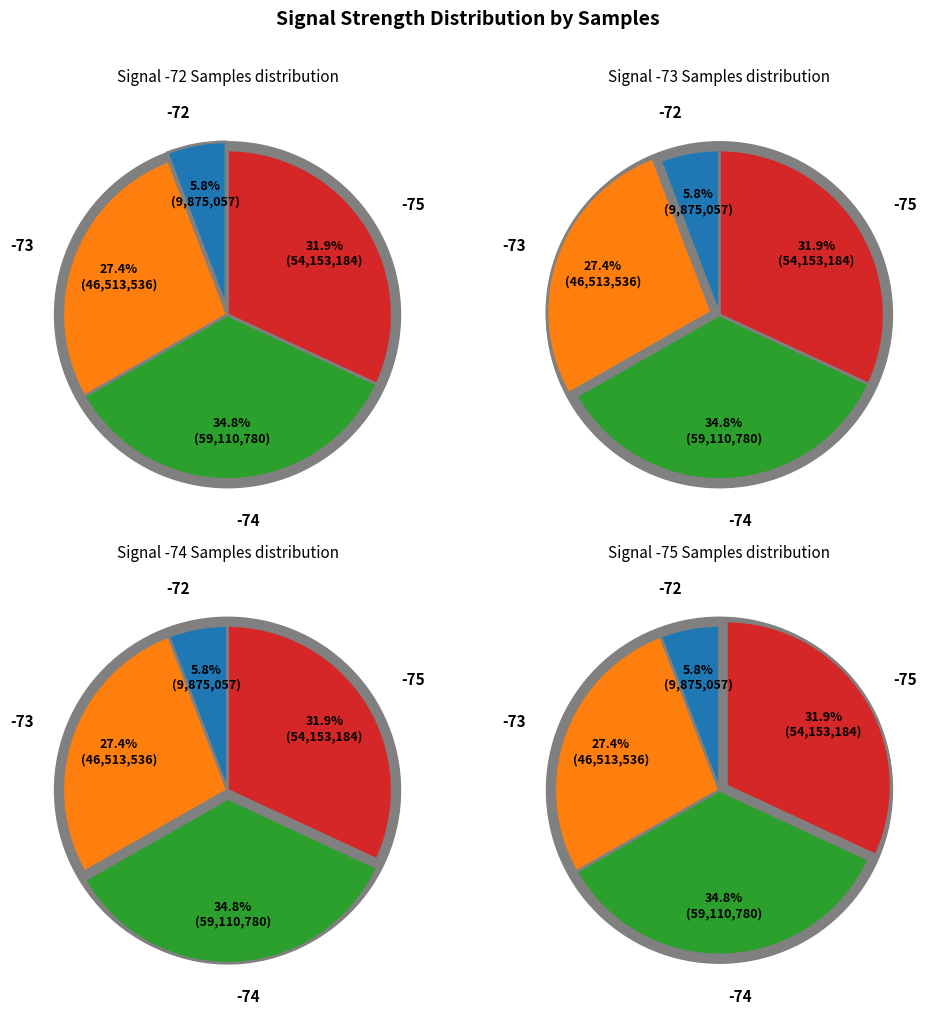

True or false: 18 accounts for 14% of the total.

False